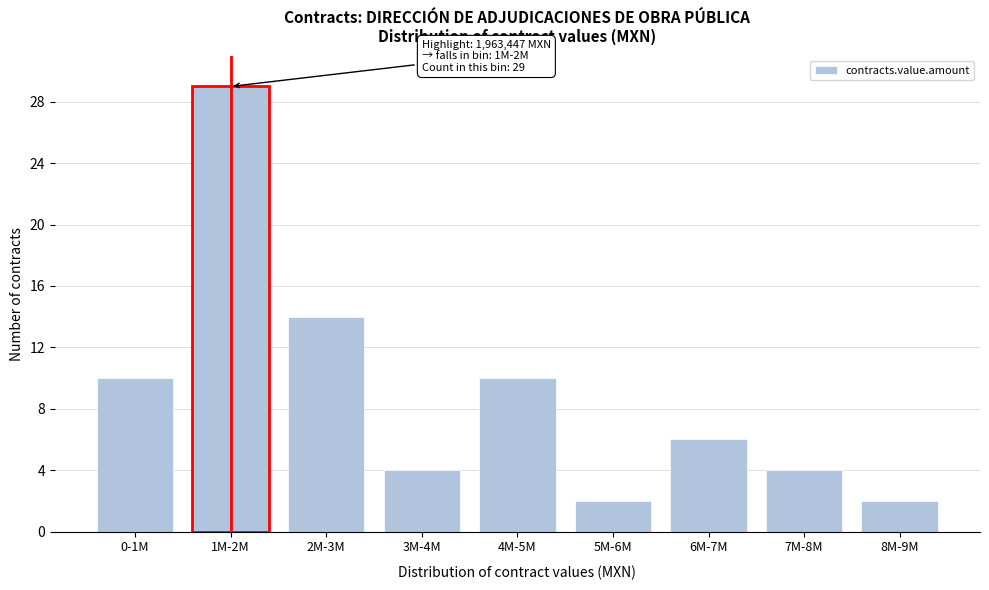

Reading left to right, list all the values displayed in this chart.

0-1M=10	1M-2M=29	2M-3M=14	3M-4M=4	4M-5M=10	5M-6M=2	6M-7M=6	7M-8M=4	8M-9M=2